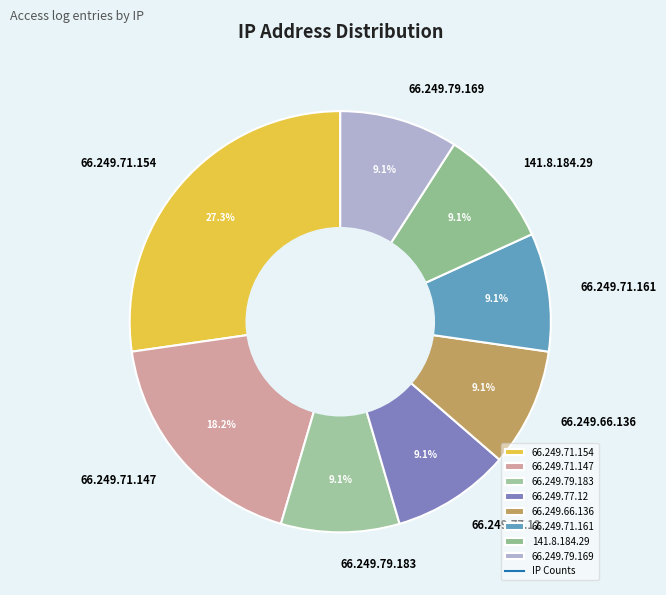

The 66.249.66.136 slice represents 9% of the pie. True or false?

True